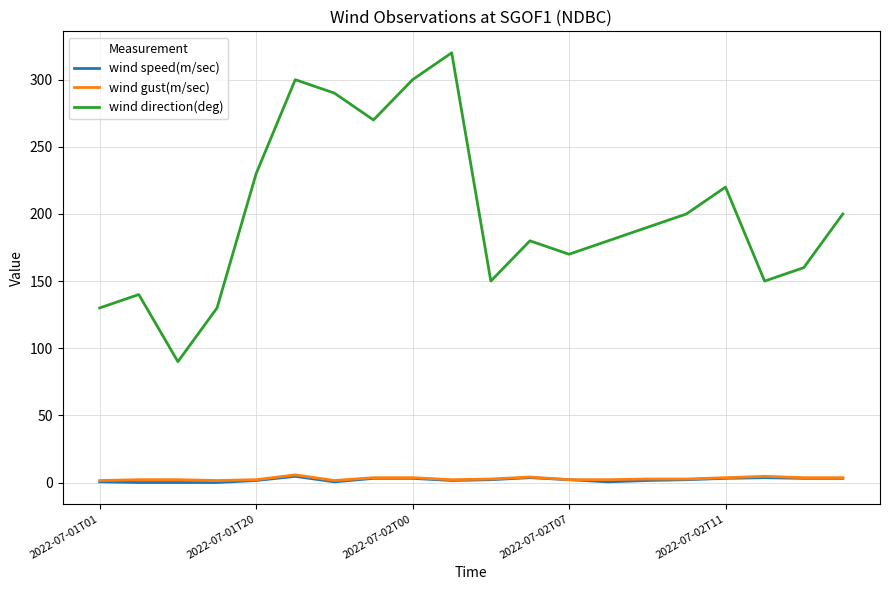

Which series has the largest total across all categories?

wind direction(deg)